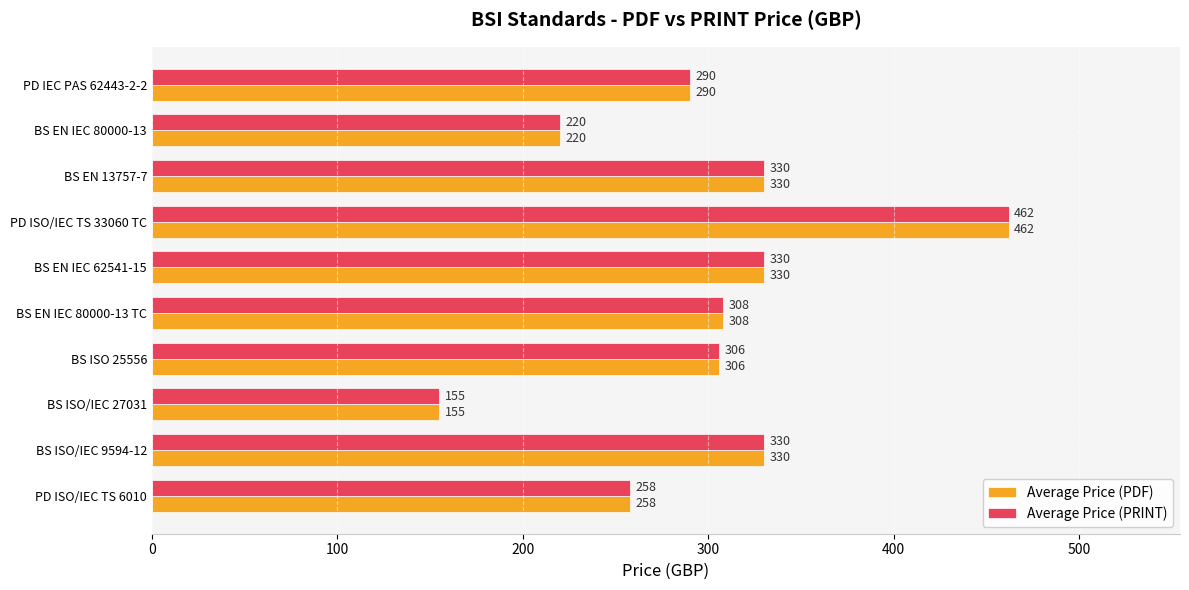

The Average Price (PDF) series shows 512 at BS EN 13757-7. True or false?

False